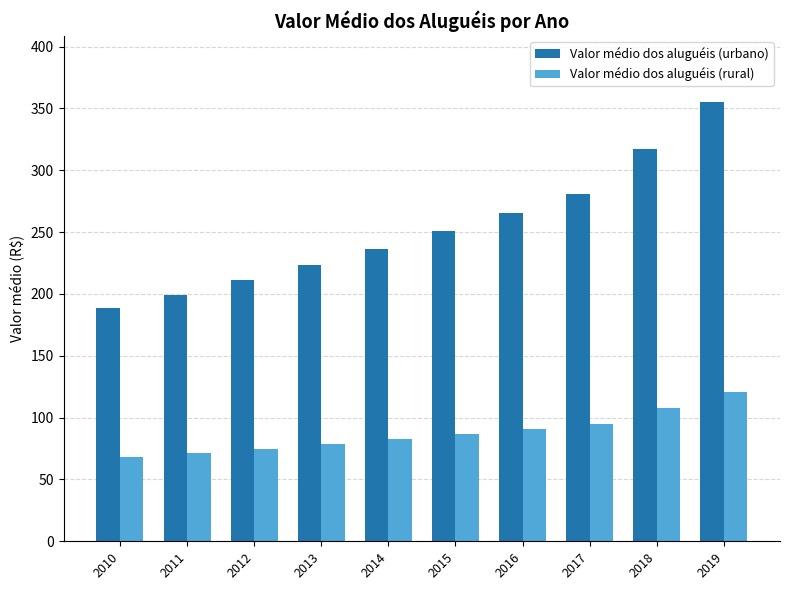

What is the spread (max minus min) of values at 2016?

174.5